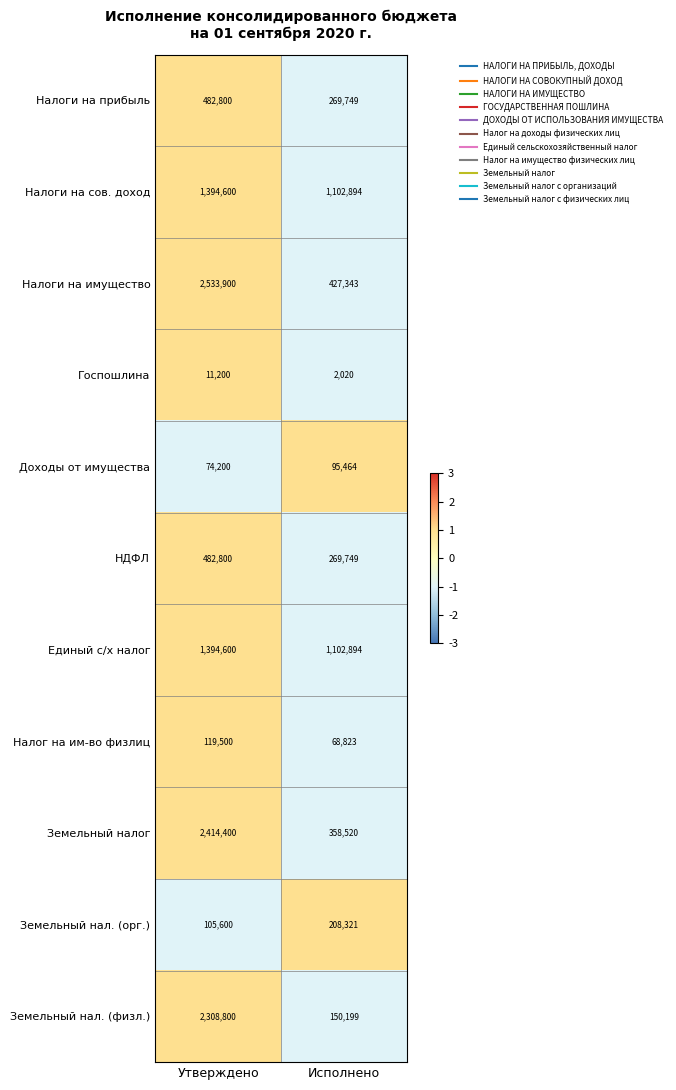

Is it true that Доходы от имущества equals 66389 at Исполнено?

False